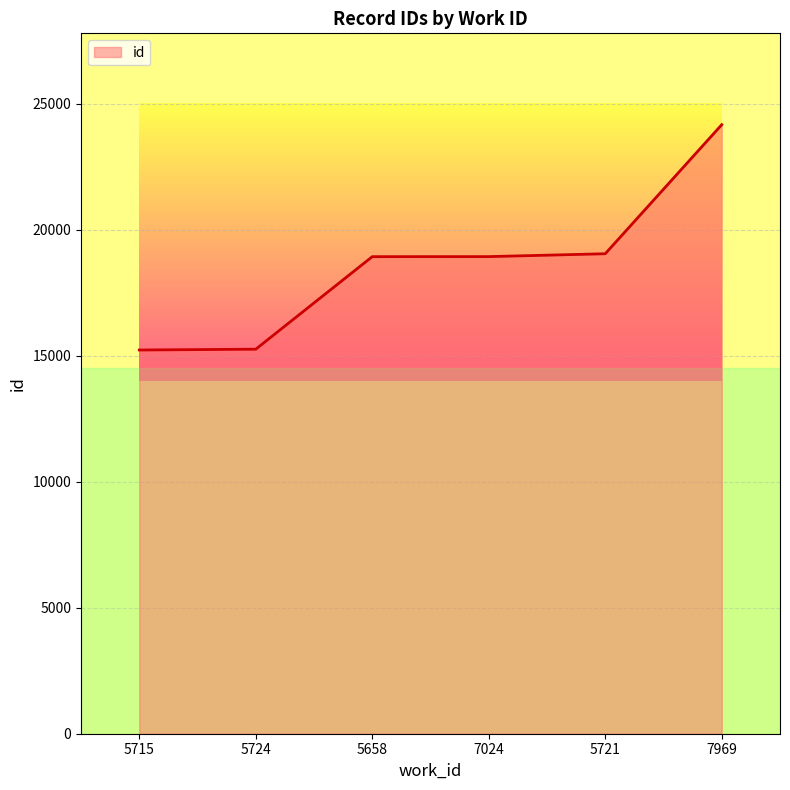

Which has a higher value, 5724 or 7024?

7024